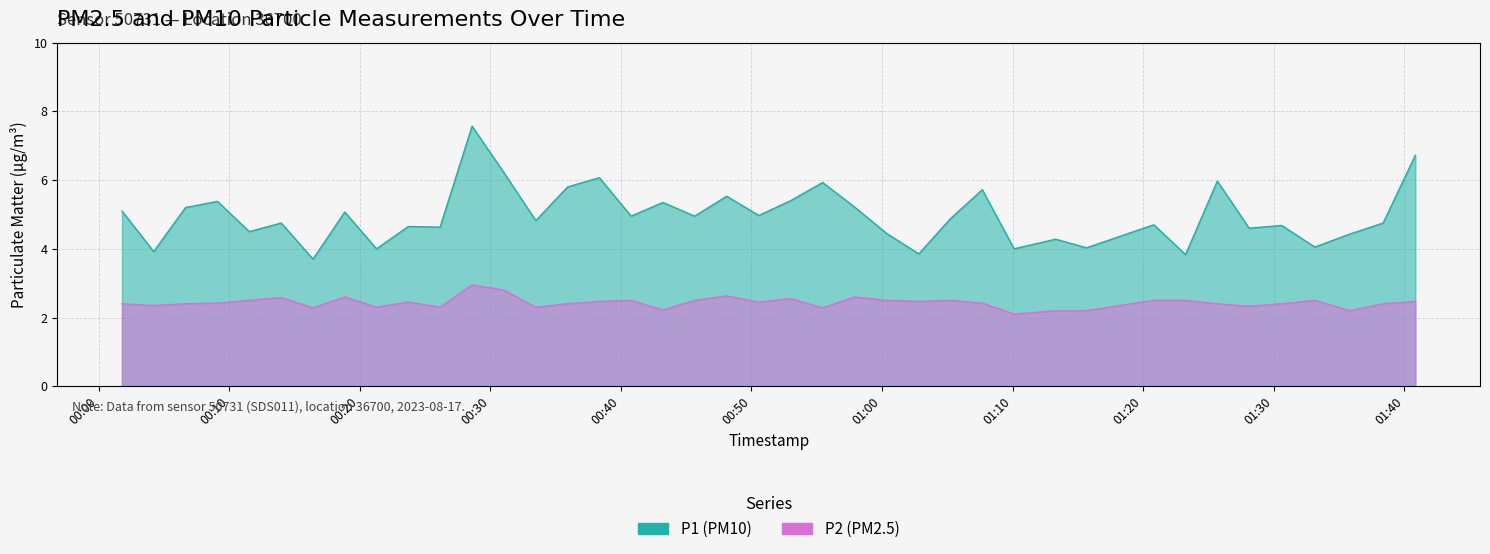

True or false: P2 has more than 2 interior local peaks.

True